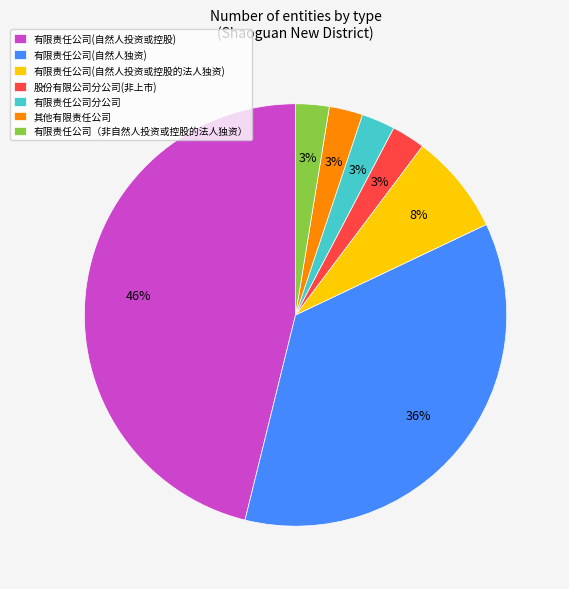

Is it true that 有限责任公司(自然人投资或控股的法人独资) is 8% of the pie?

True